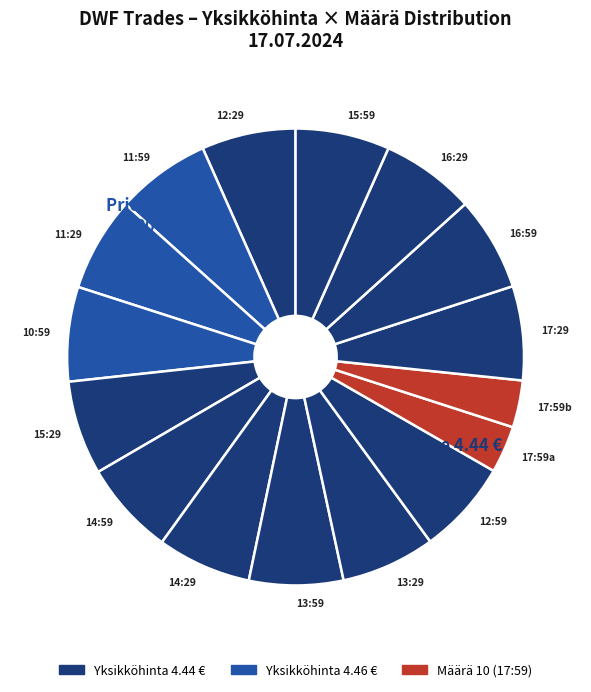

The 15:29 slice represents 19% of the pie. True or false?

False